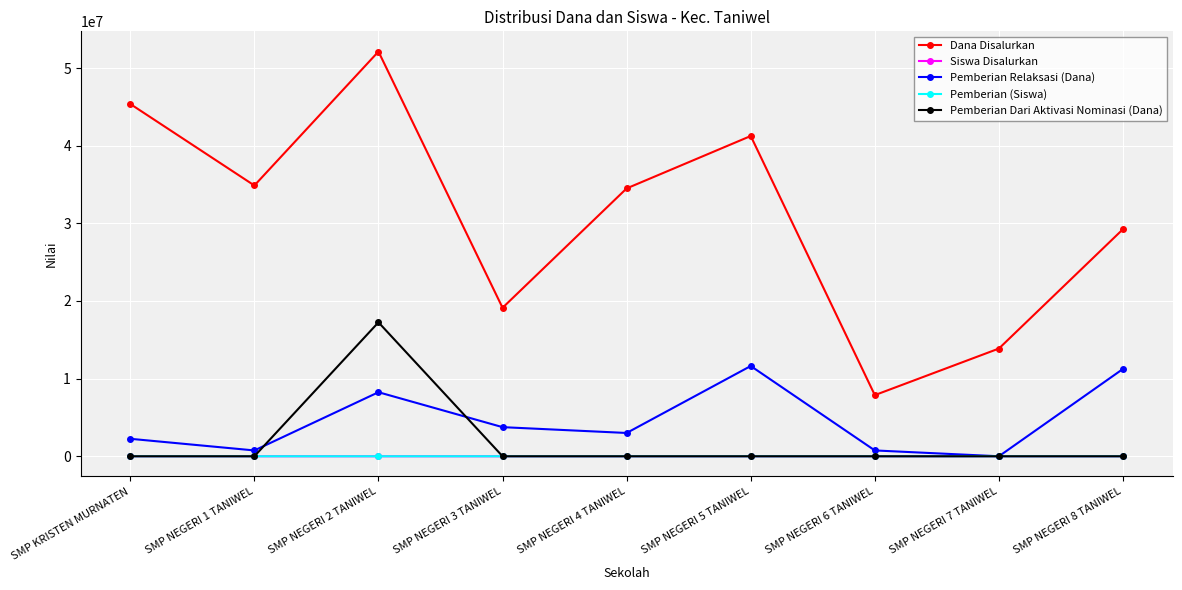

Does the chart have visible grid lines?

Yes